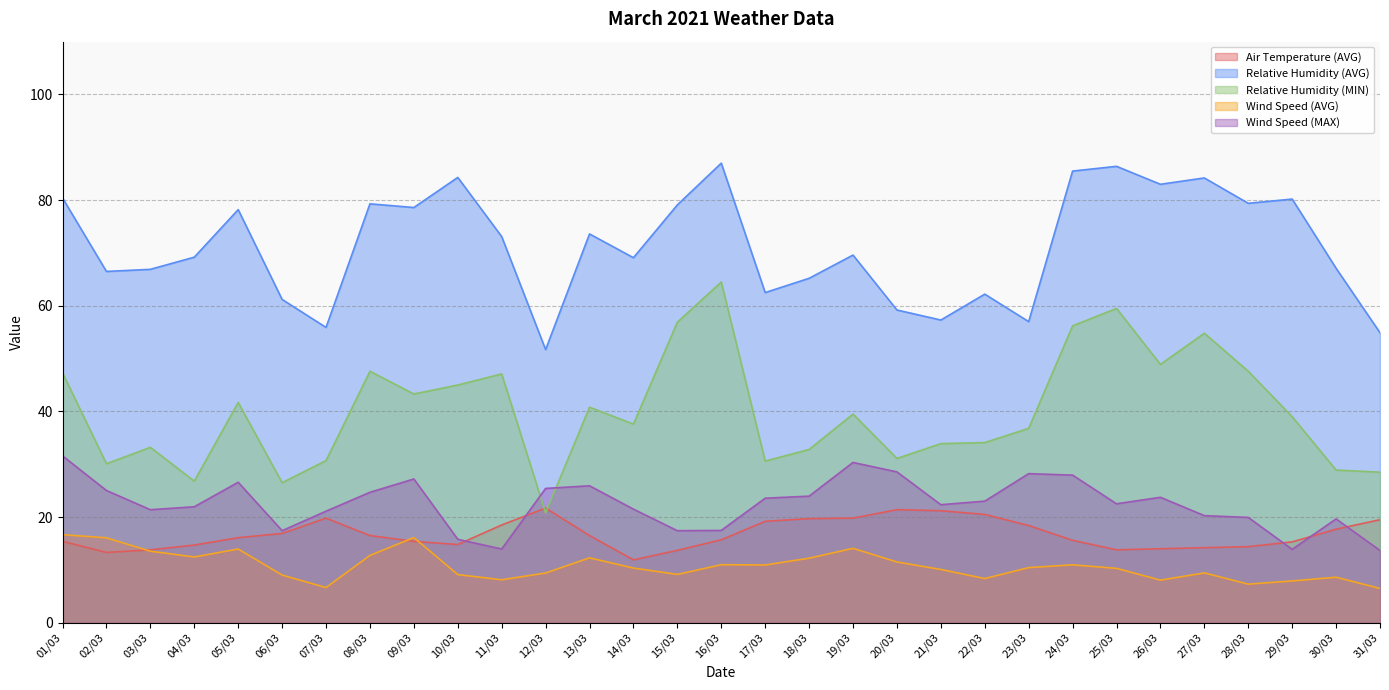

Reading left to right, list all the values displayed in this chart.

Air Temperature (AVG): 15.4	13.3	13.8	14.7	16.1	16.9	19.8	16.5	15.4	14.8	18.5	21.7	16.5	11.9	13.7	15.7	19.2	19.7	19.8	21.4	21.2	20.5	18.4	15.6	13.8	14.0	14.2	14.4	15.3	17.7	19.5
Relative Humidity (AVG): 80.4	66.5	66.9	69.2	78.2	61.2	55.9	79.3	78.6	84.3	73.1	51.7	73.6	69.1	79.1	87.0	62.5	65.2	69.6	59.2	57.3	62.2	57.0	85.5	86.4	83.0	84.2	79.4	80.2	67.1	54.9
Relative Humidity (MIN): 47.3	30.1	33.2	26.8	41.7	26.5	30.7	47.6	43.3	45.0	47.1	20.8	40.8	37.6	56.9	64.5	30.6	32.8	39.5	31.1	33.9	34.1	36.8	56.2	59.5	48.9	54.8	47.6	39.0	28.9	28.5
Wind Speed (AVG): 16.7	16.1	13.5	12.4	13.9	9.0	6.7	12.7	16.1	9.1	8.1	9.4	12.3	10.3	9.1	11.0	10.9	12.2	14.1	11.5	10.1	8.4	10.4	11.0	10.3	8.1	9.4	7.3	7.9	8.6	6.5
Wind Speed (MAX): 31.6	25.0	21.4	21.9	26.6	17.4	21.1	24.7	27.2	15.8	13.9	25.4	25.9	21.5	17.4	17.5	23.6	24.0	30.3	28.6	22.3	23.0	28.2	27.9	22.5	23.7	20.3	19.9	13.9	19.6	13.7